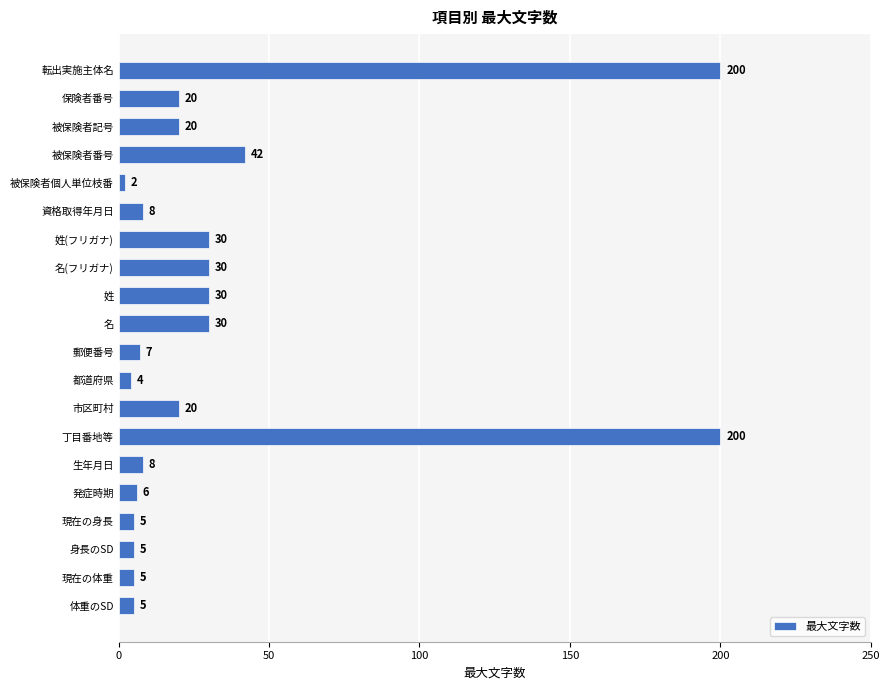

Reading bottom to top, list all the values displayed in this chart.

体重のSD=5	現在の体重=5	身長のSD=5	現在の身長=5	発症時期=6	生年月日=8	丁目番地等=200	市区町村=20	都道府県=4	郵便番号=7	名=30	姓=30	名(フリガナ)=30	姓(フリガナ)=30	資格取得年月日=8	被保険者個人単位枝番=2	被保険者番号=42	被保険者記号=20	保険者番号=20	転出実施主体名=200